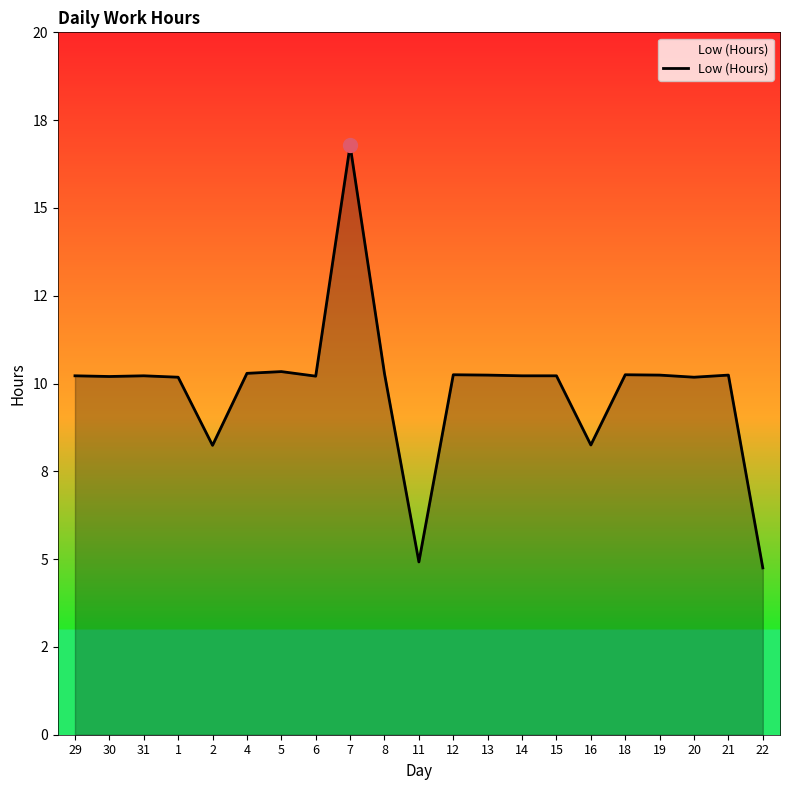

What position from the left is 18?

17